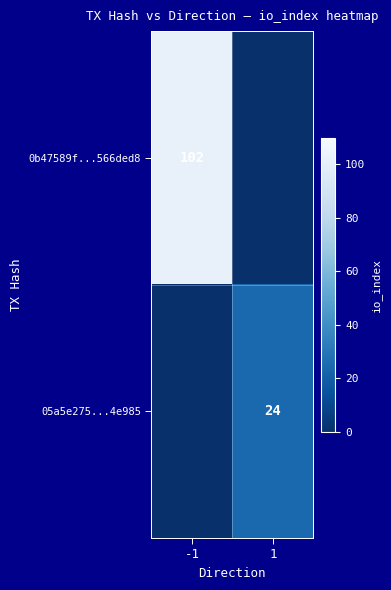

What is the spread (max minus min) of values at -1?

102